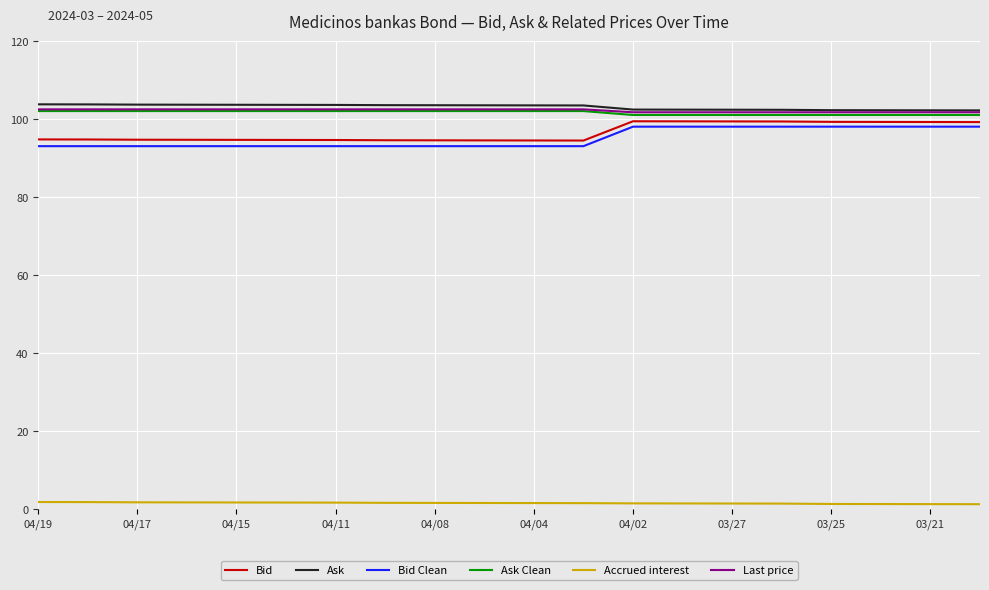

What is the maximum value shown in the chart?

103.7